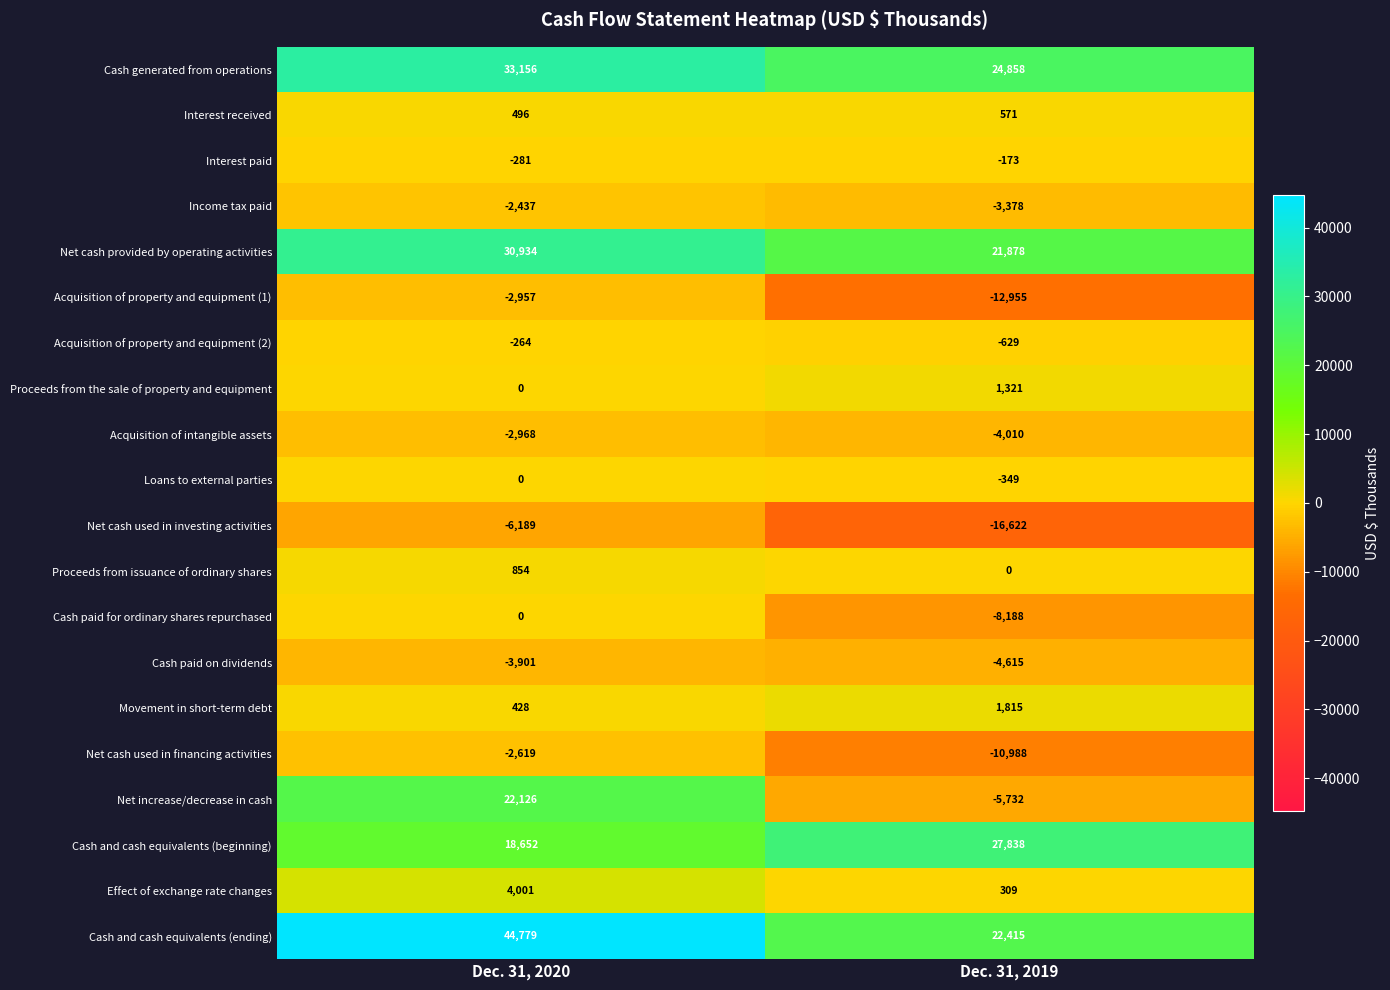

At which label is Interest paid closest to -227?

Dec. 31, 2020